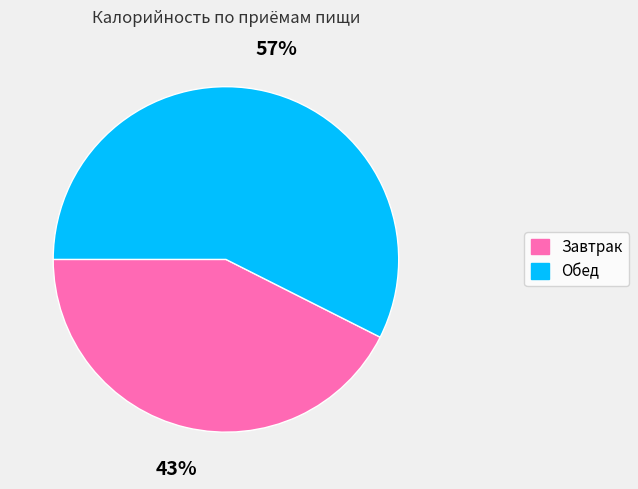

Which slice is the largest?

Обед